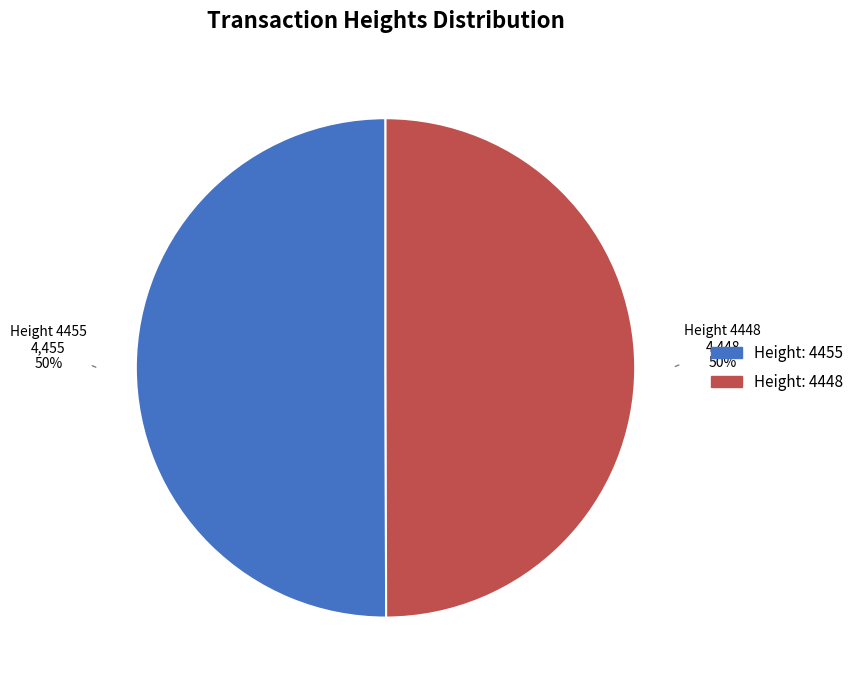

To the nearest percent, what is the average slice percentage?

50%